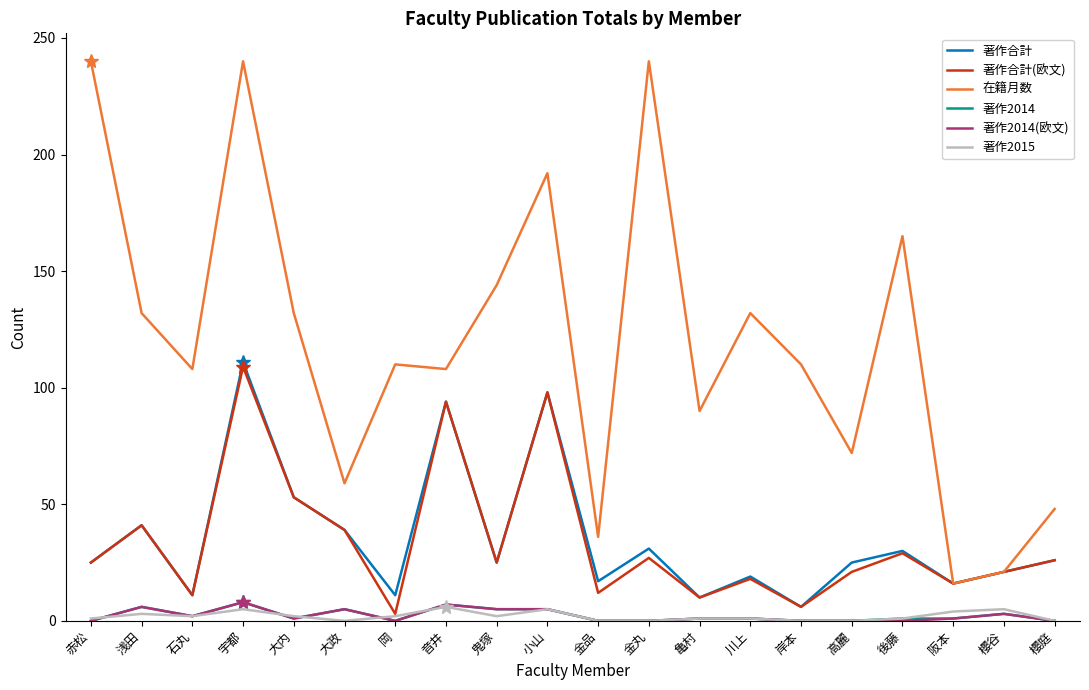

True or false: 著作2014(欧文) and 在籍月数 cross at least once.

False